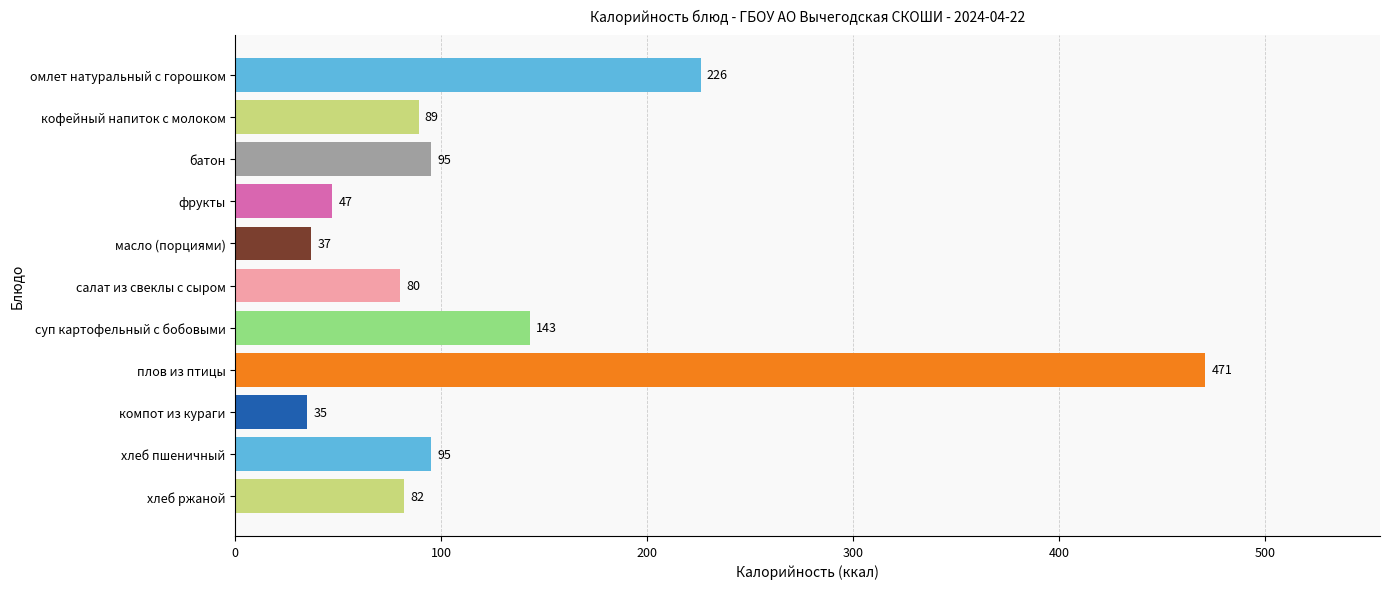

Reading top to bottom, extract all data points from this chart.

омлет натуральный с горошком=226	кофейный напиток с молоком=89	батон=95	фрукты=47	масло (порциями)=37	салат из свеклы с сыром=80	суп картофельный с бобовыми=143	плов из птицы=471	компот из кураги=35	хлеб пшеничный=95	хлеб ржаной=82